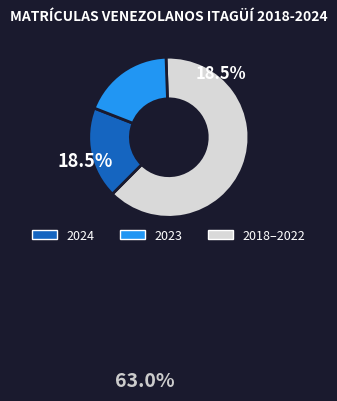

Is there any slice that represents more than half of the pie?

Yes